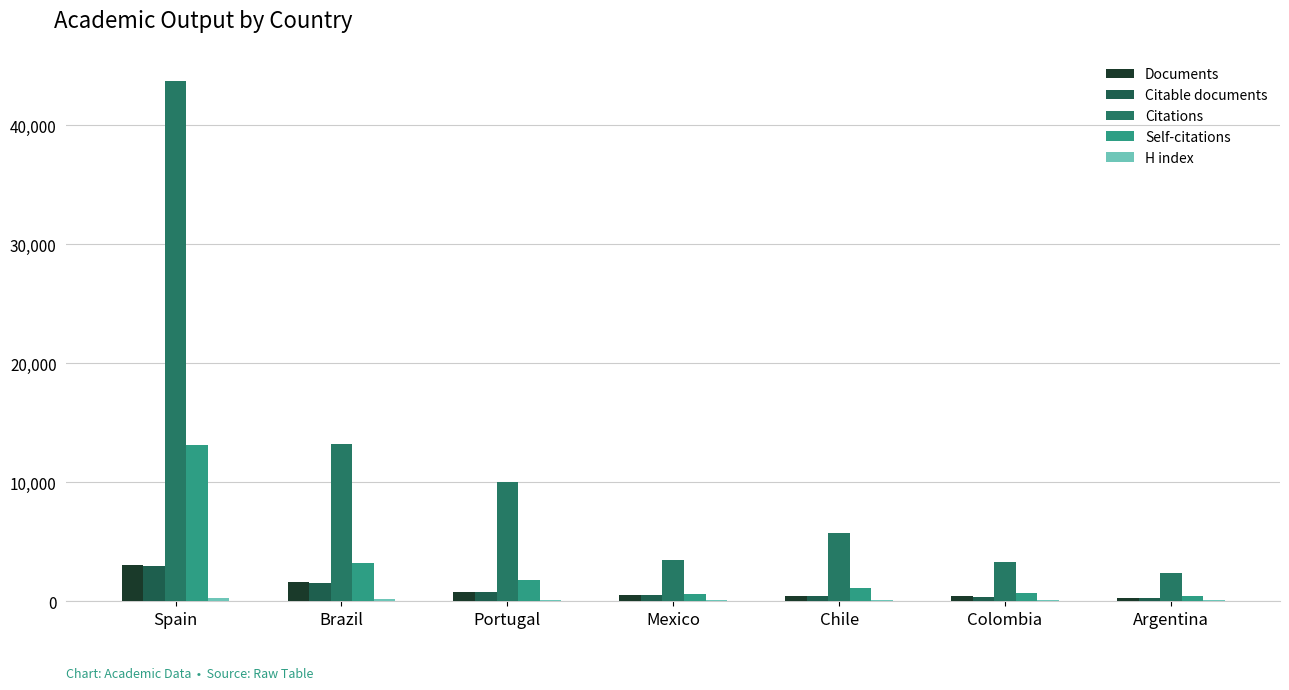

What is the minimum value for Citations?

2390